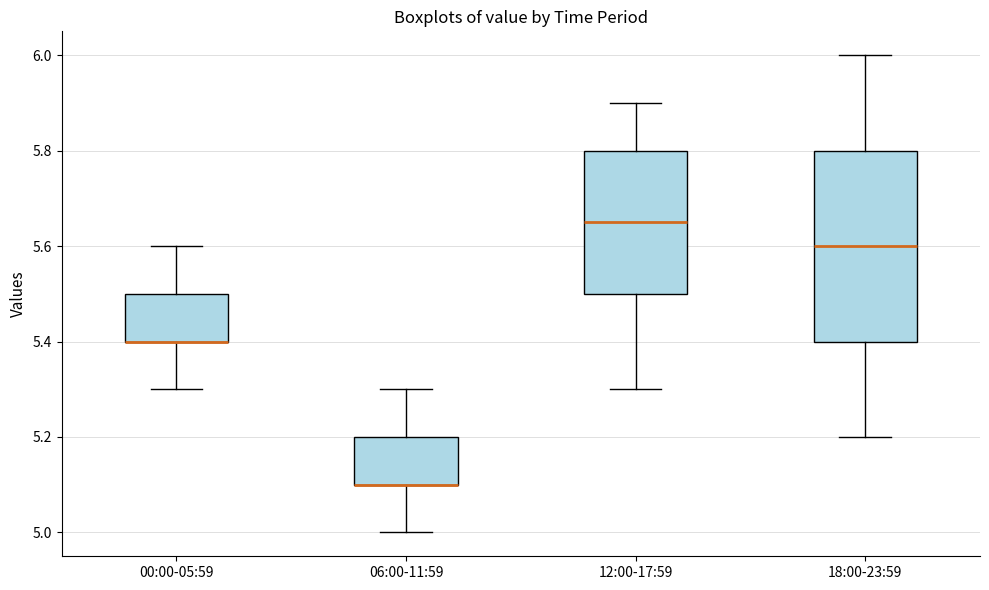

Where is the upper edge of the box for 06:00-11:59 on the y-axis? The values are not printed on the chart, so give them approximately, as read against the axis.

5.20